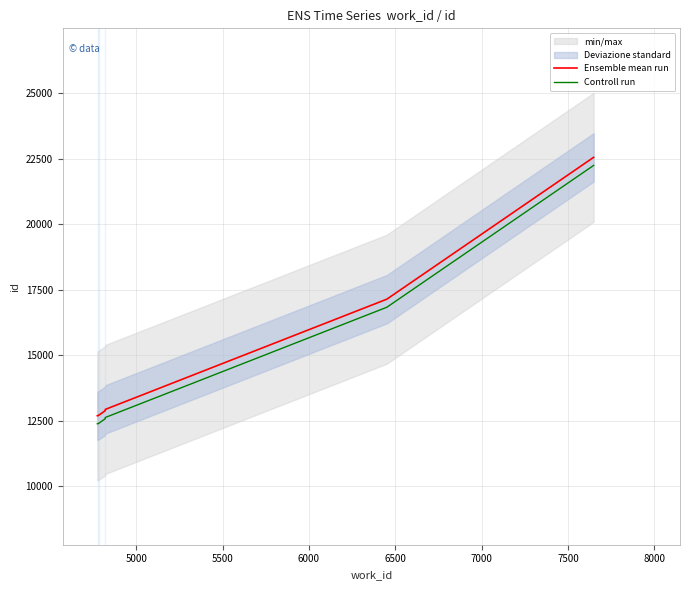

Reading left to right, list all the values displayed in this chart.

Ensemble mean run: 12688.0	12689.0	12697.0	12699.0	12700.0	12880.0	12896.0	12928.0	17138.0	22554.0
Controll run: 12380.1	12381.1	12389.1	12391.1	12392.1	12572.1	12588.1	12620.1	16830.1	22246.1